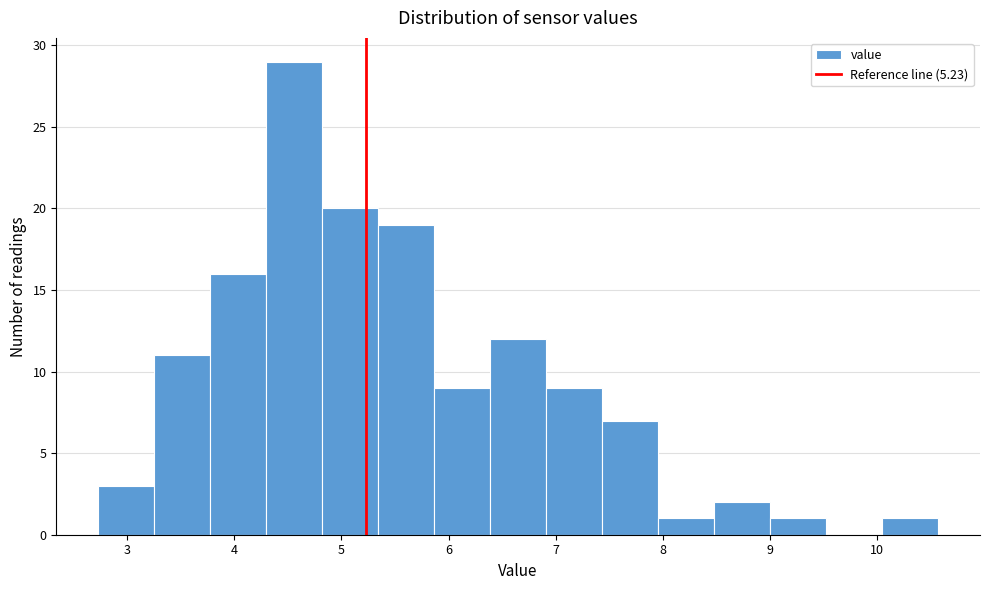

What is the height of the bar covering 6.9 to 7.4 on the x-axis? Neither the bar edges nor the heights are printed on the chart, so give them approximately, as read against the axes.

9